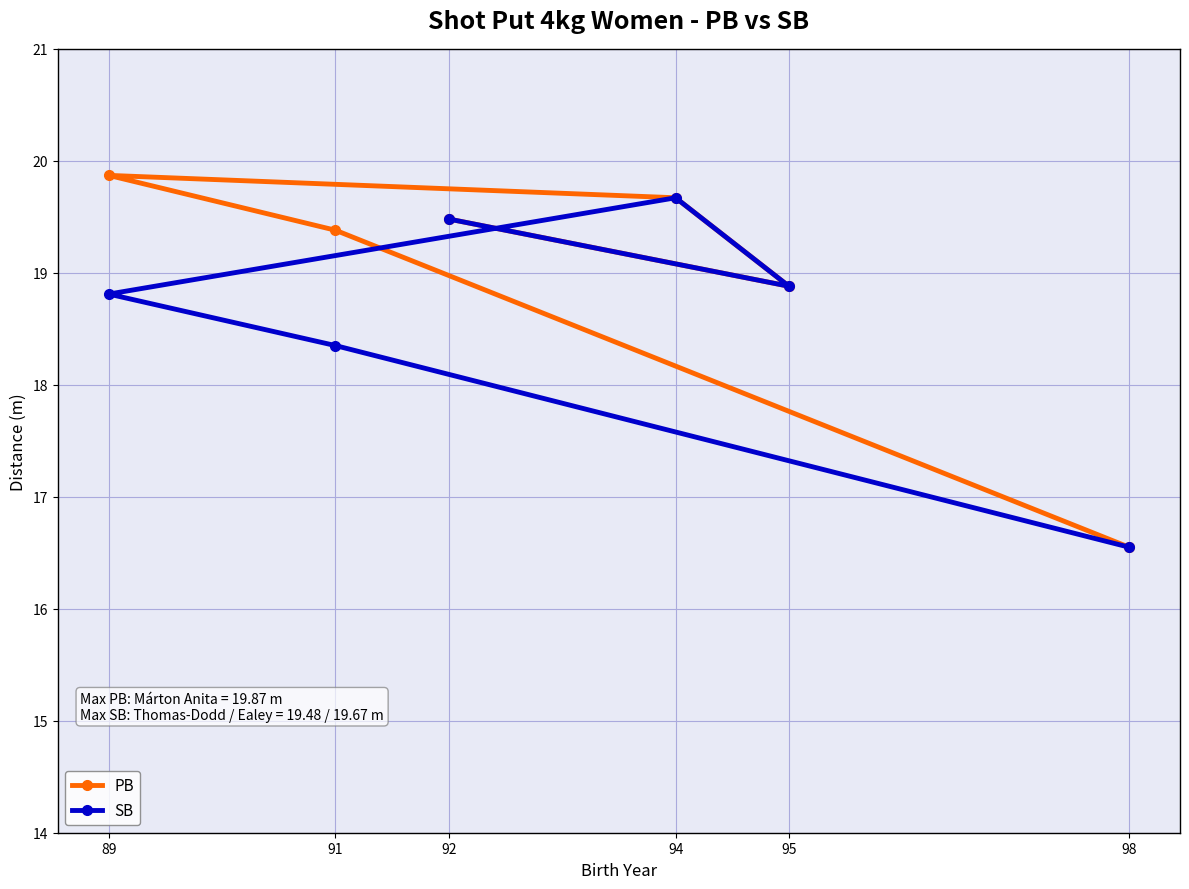

What is the value of the SB point at the 3rd from the left?

19.5